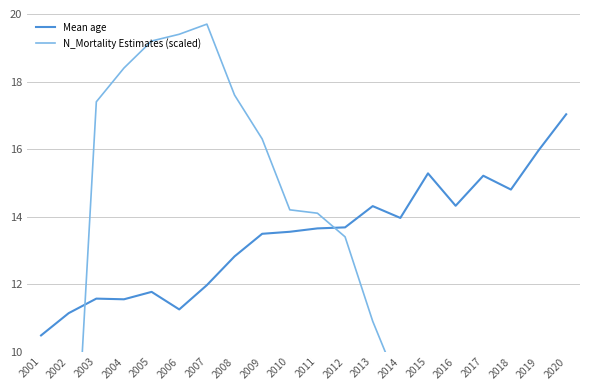

What is the sum of all N_Mortality Estimates (scaled) values?

245.4